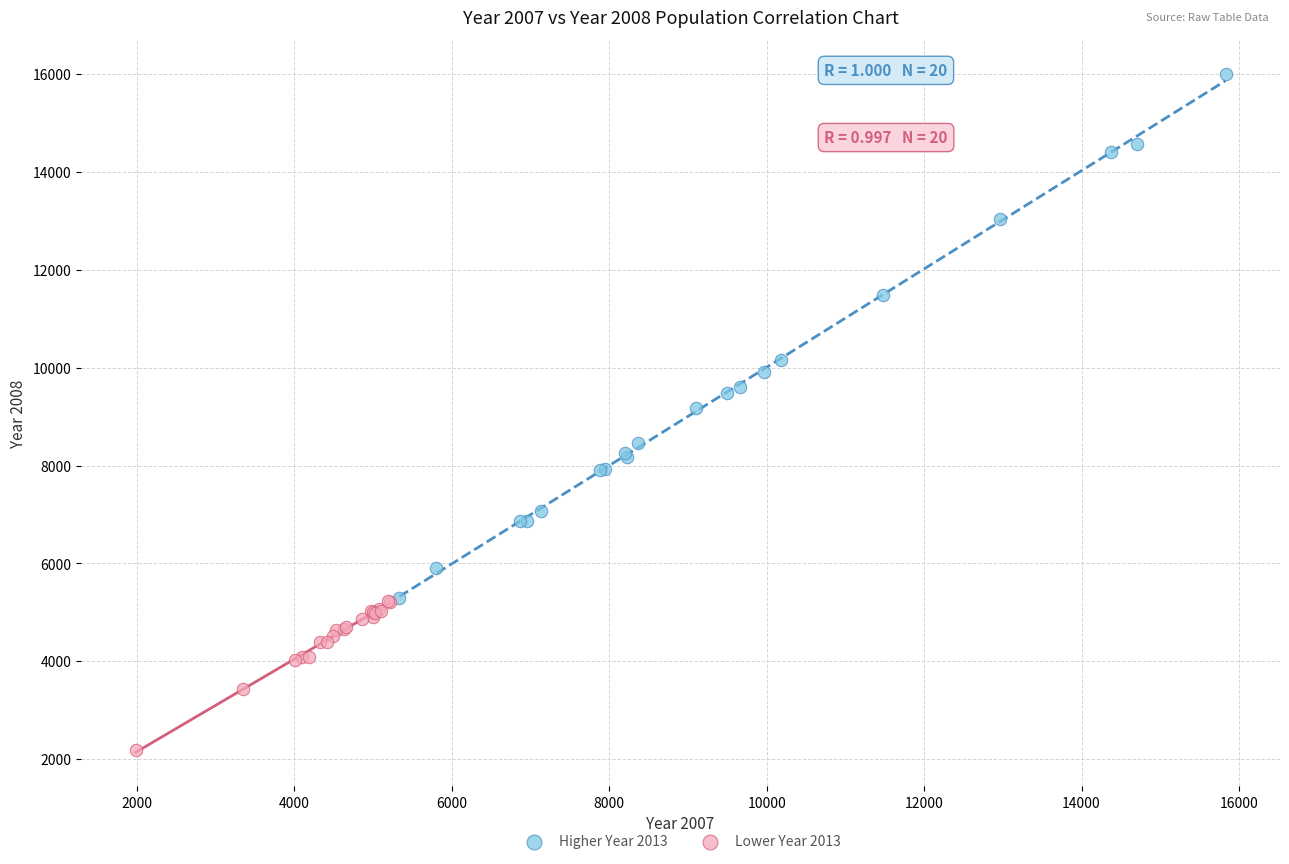

What are all the series names shown in the legend?

Higher Year 2013, Lower Year 2013